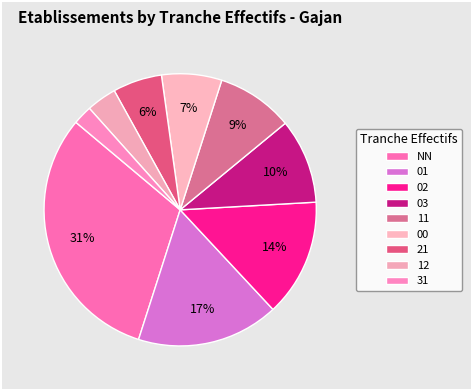

Approximately how many times larger is the value at 01 compared to NN?

0.5